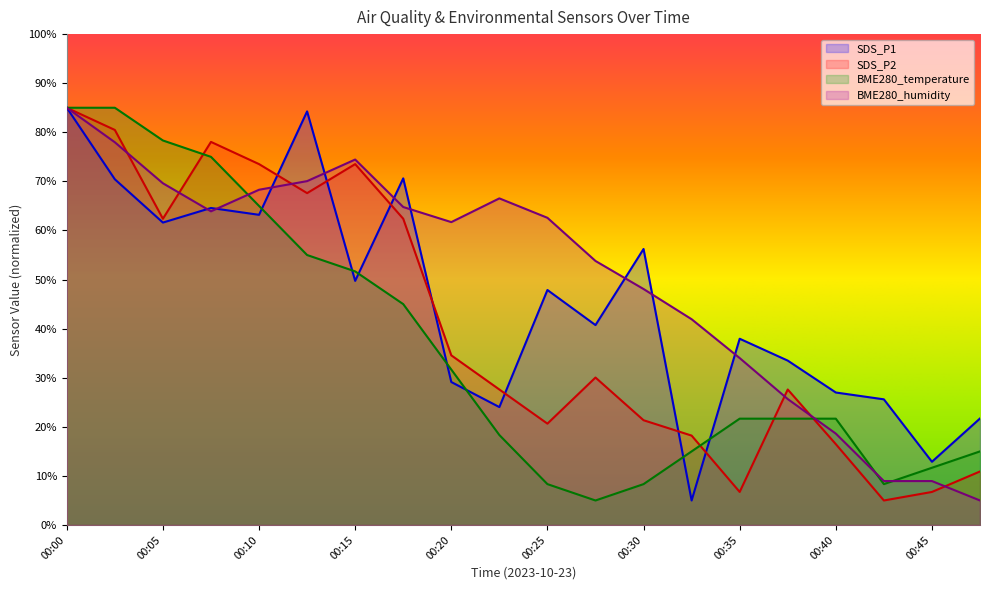

At which label does BME280_humidity first exceed 62?

00:00